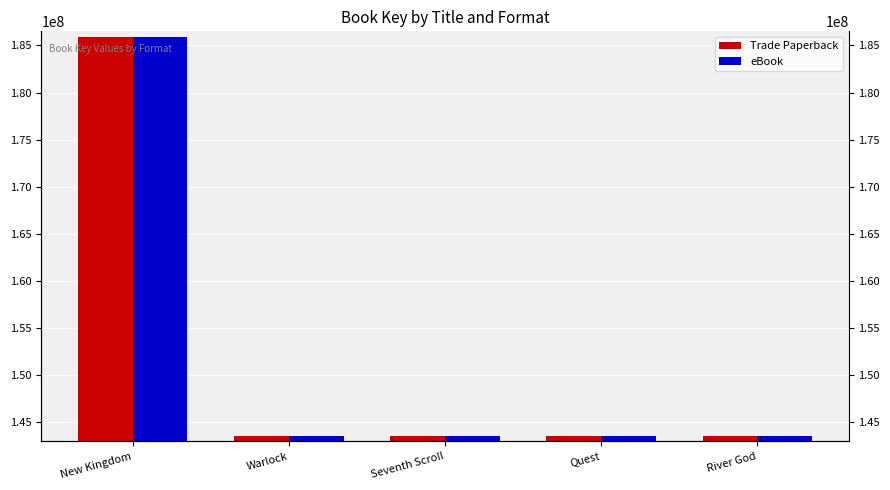

Between River God and Quest, which is larger?

River God